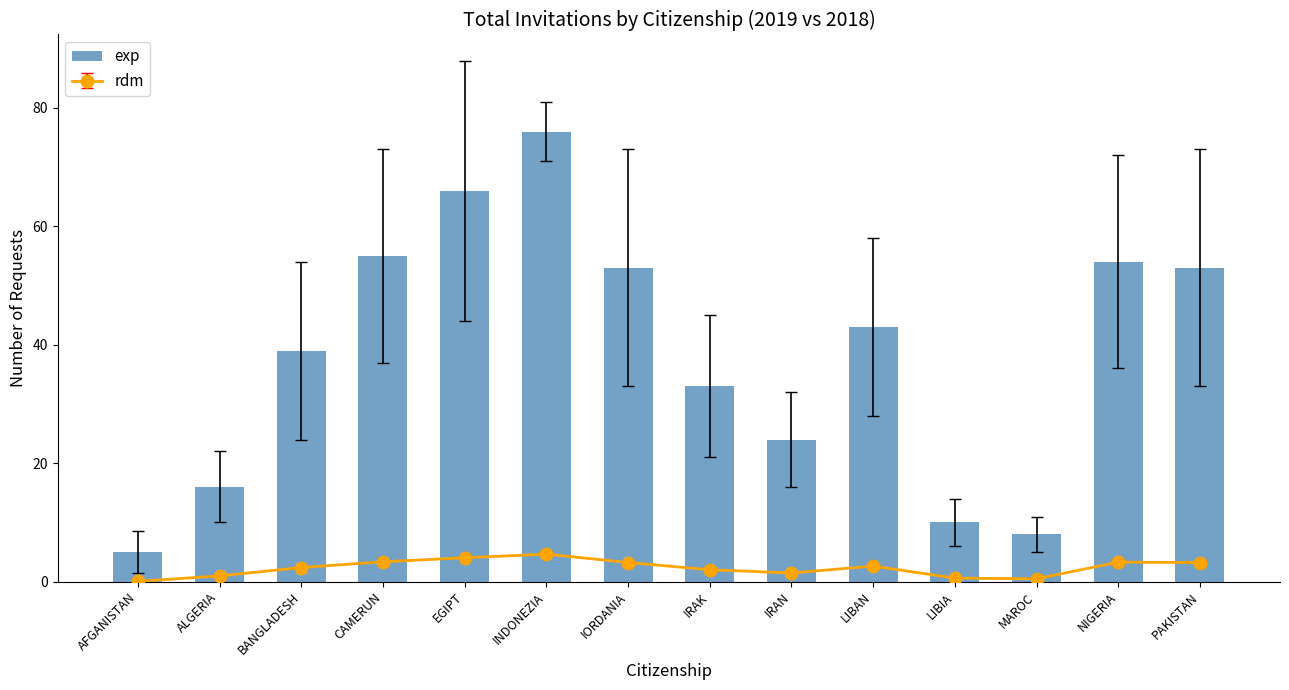

What is the ratio of the value at LIBIA to the value at NIGERIA?

0.2